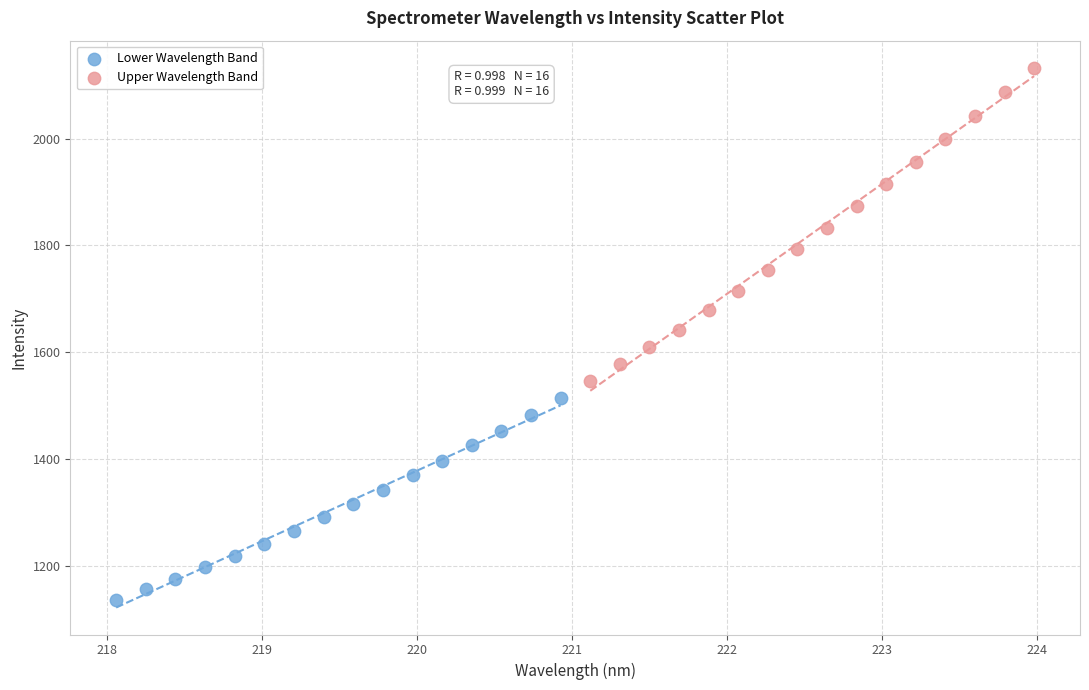

Which series has the largest Y range (max minus min)?

Upper Wavelength Band